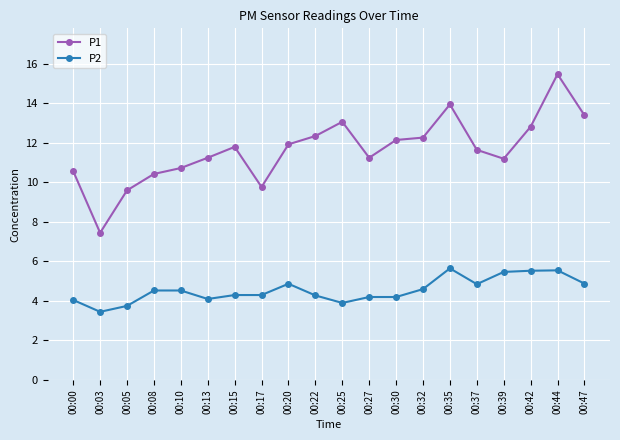

Between 00:05 and 00:30, which series saw the biggest shift?

P1